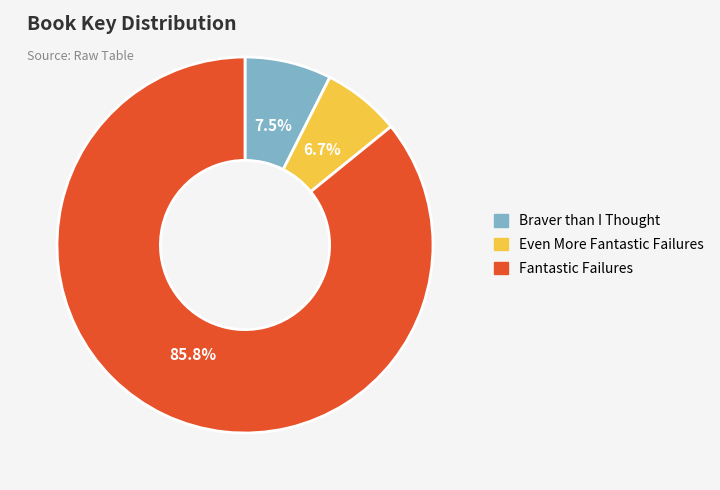

How many slices are in this pie chart?

3